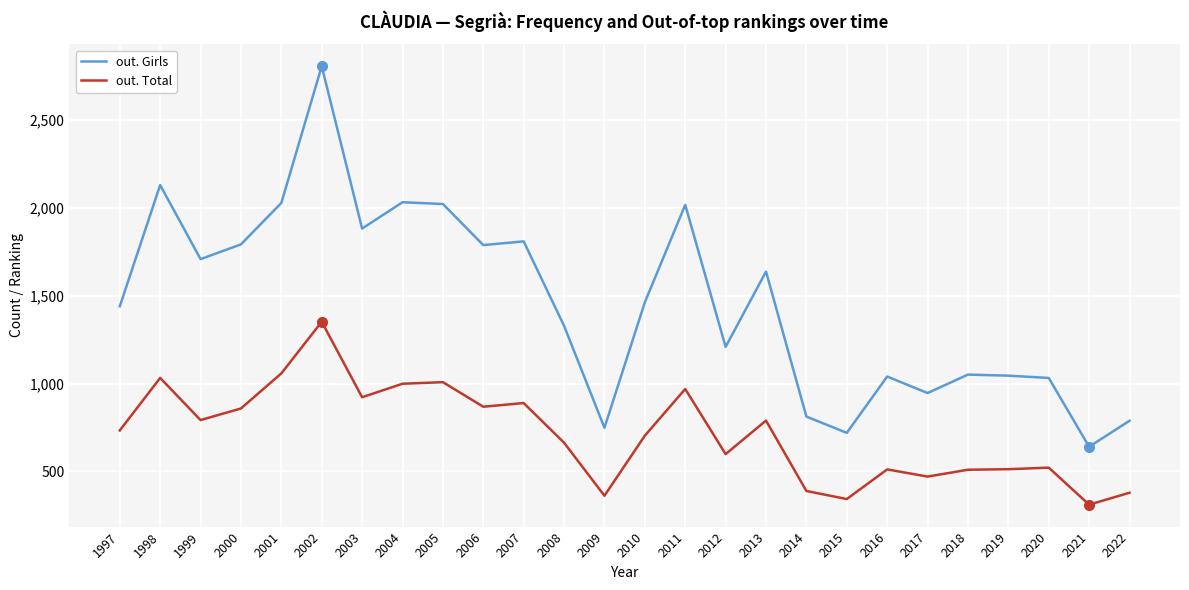

Does the chart display data point markers on the line(s)?

No